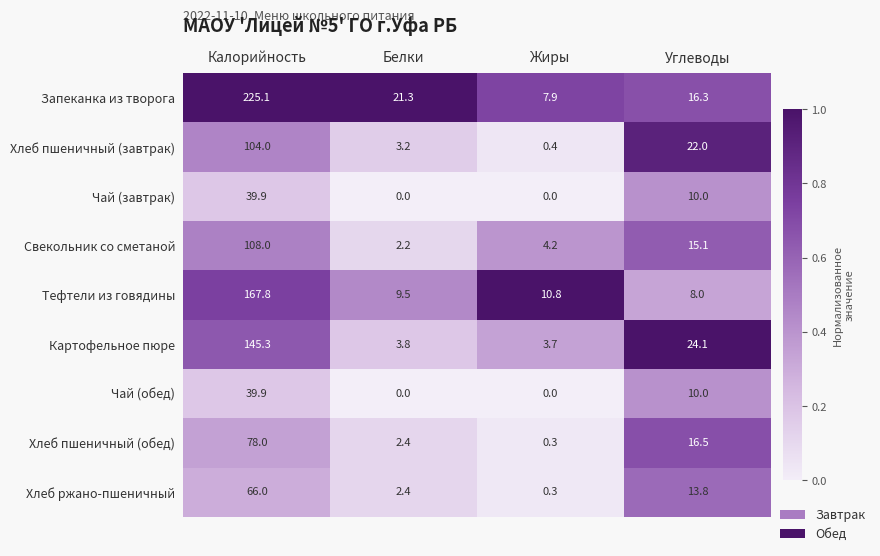

What is the sum of all Картофельное пюре values?

176.9